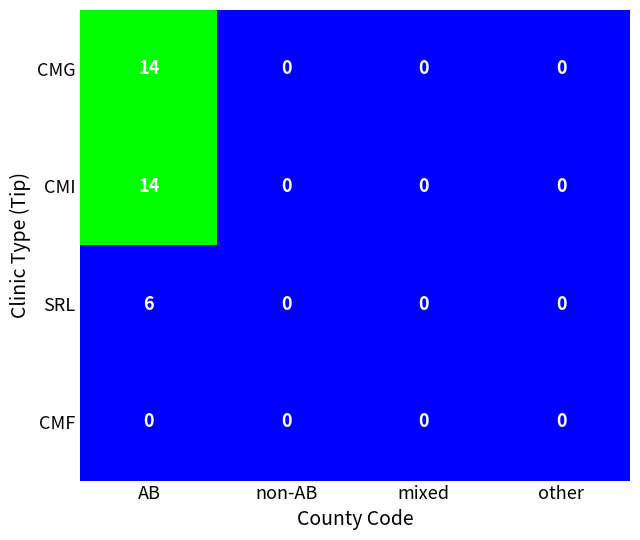

What is the maximum value shown in the chart?

14